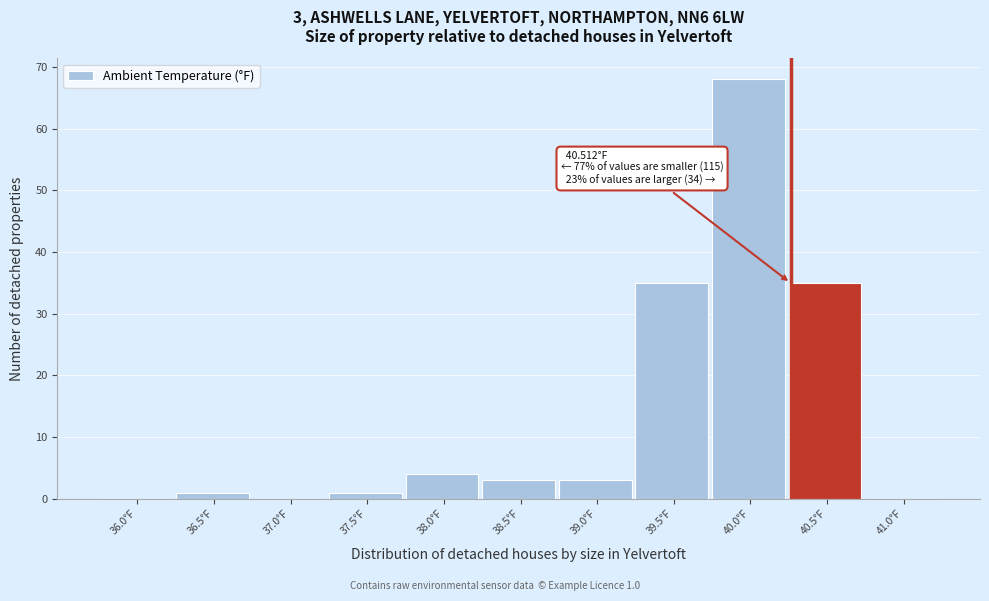

Reading left to right, what are all the values shown in this chart?

36.0°F=0	36.5°F=1	37.0°F=0	37.5°F=1	38.0°F=4	38.5°F=3	39.0°F=3	39.5°F=35	40.0°F=68	40.5°F=35	41.0°F=0